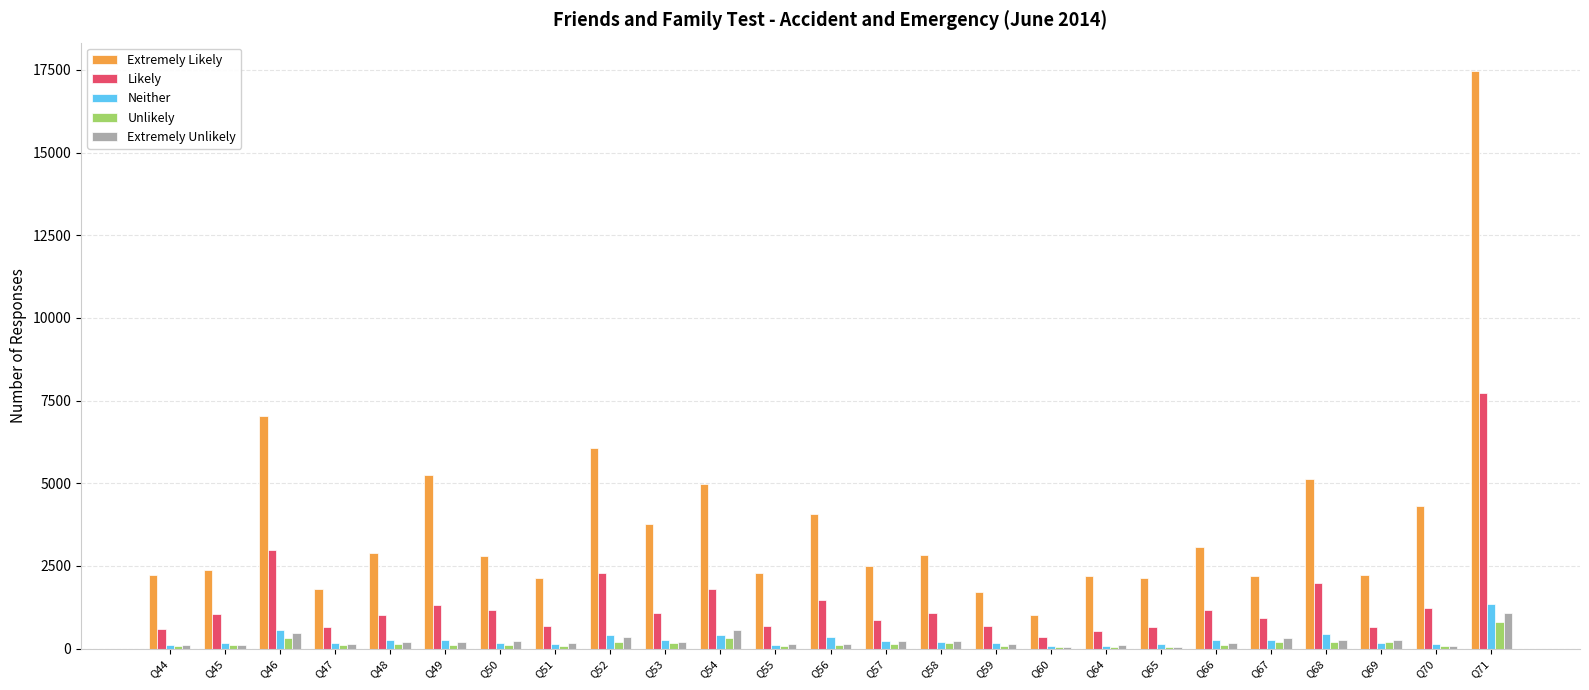

How many groups of bars are there?

25